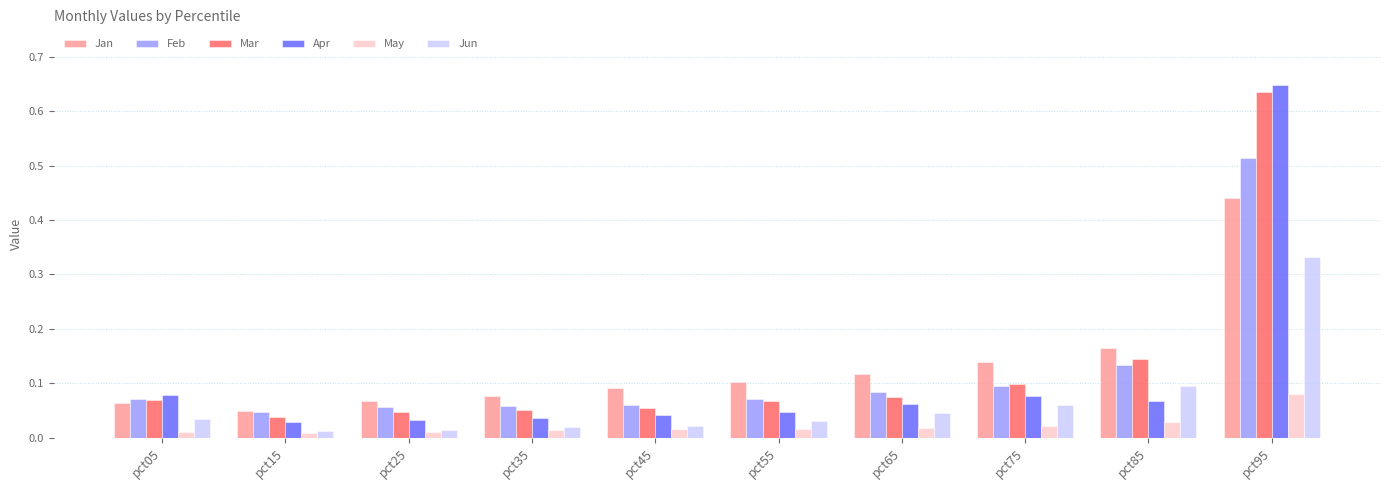

Which series has the widest spread of values?

Apr